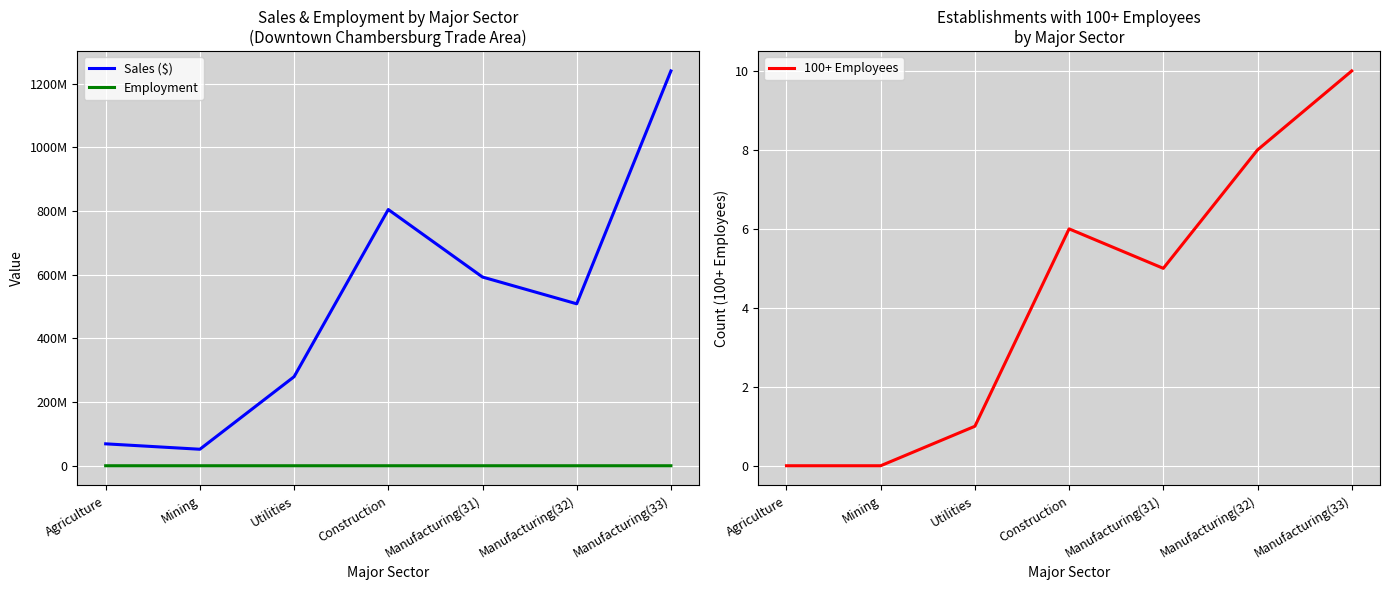

Reading left to right, transcribe all the data shown in this chart.

Sales ($): 68820000	51804000	279652000	804723000	592666000	508614000	1240024000
Employment: 625	220	275	4658	1741	2247	7449
100+ Employees: 0	0	1	6	5	8	10